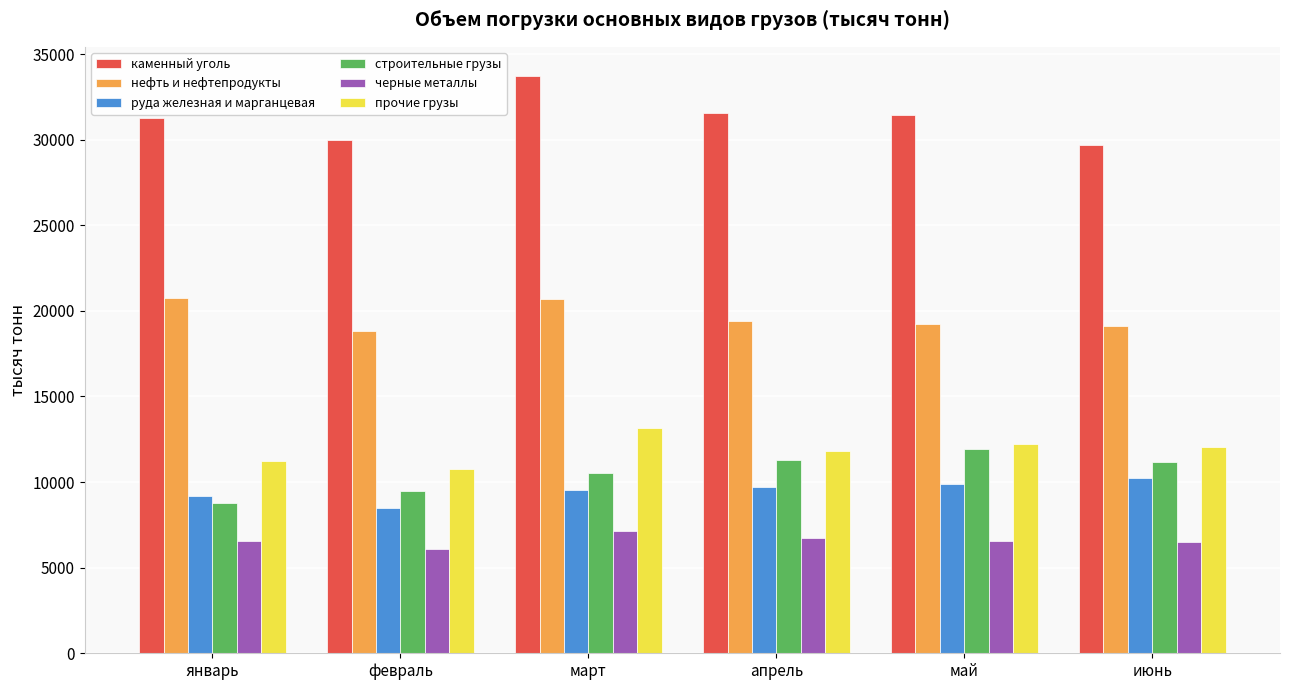

The value of нефть и нефтепродукты at февраль is 25525.6. True or false?

False